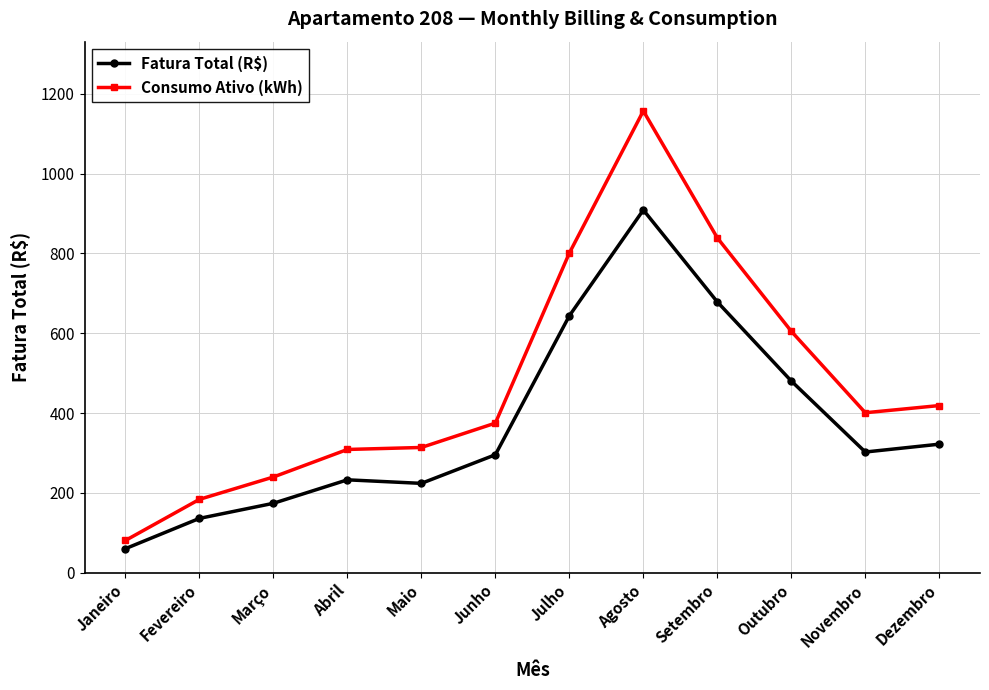

Which series changed the most between Agosto and Novembro?

Consumo Ativo (kWh)